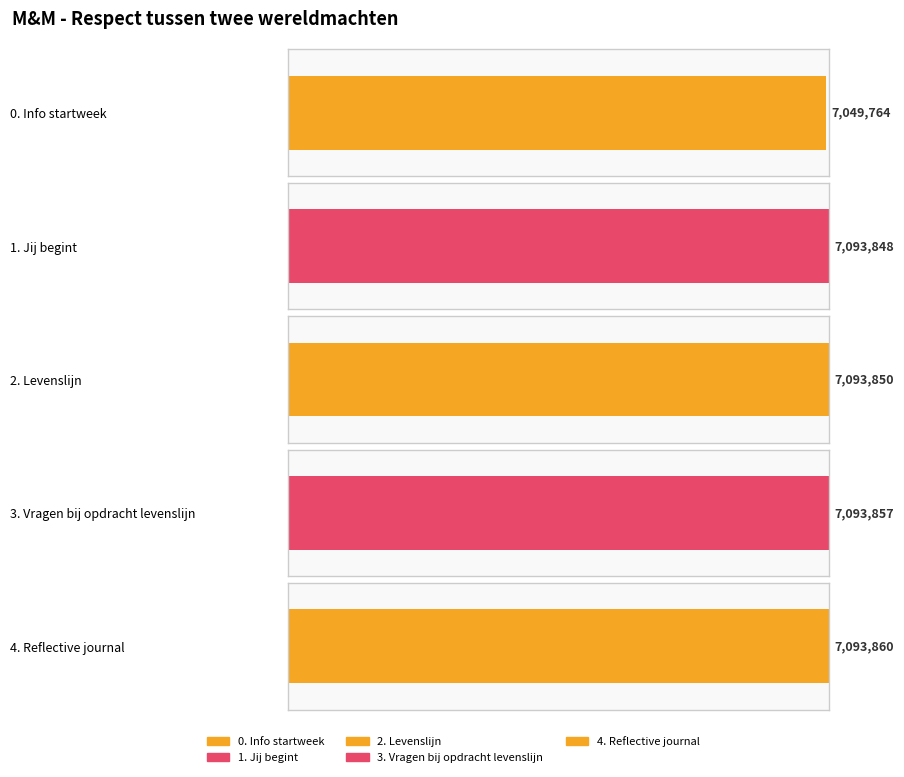

What is the difference between the second highest and minimum values?

44093